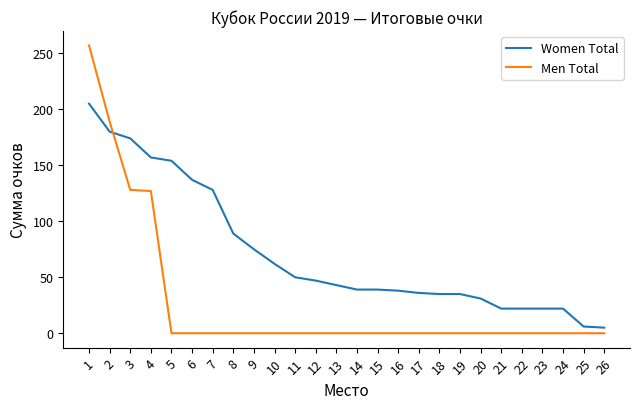

Between 12 and 15, which series saw the biggest shift?

Women Total